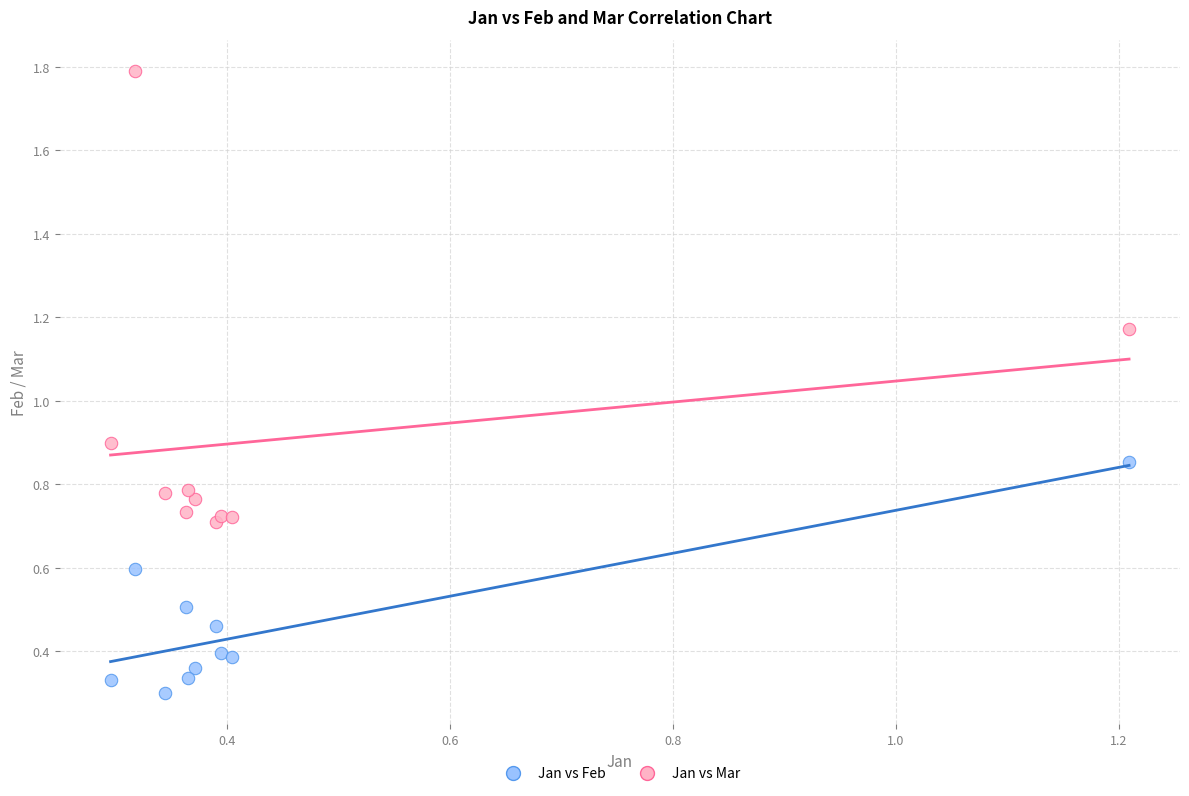

Which series contains the lowest Y value?

Jan vs Feb